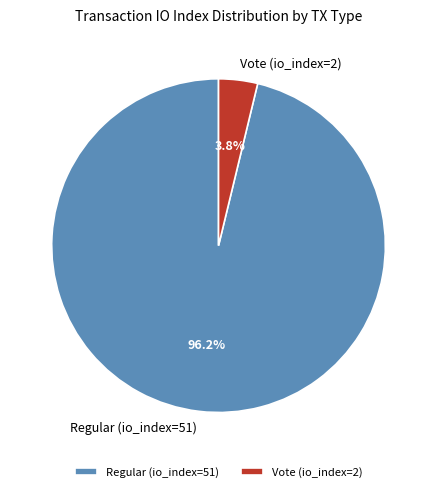

Is it true that Regular (io_index=51) is 96% of the pie?

True